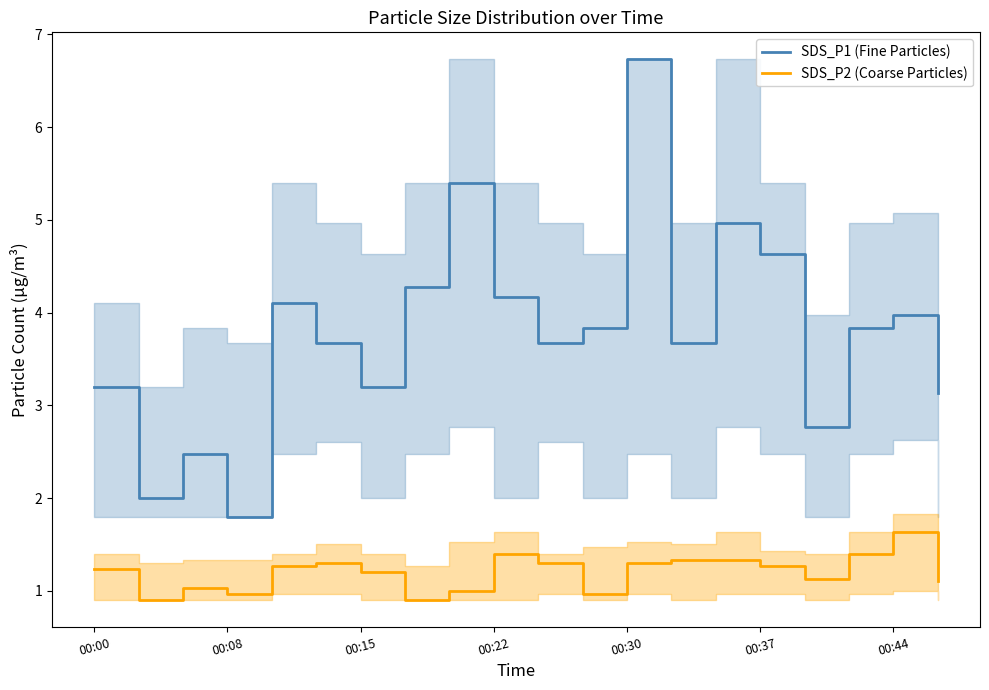

True or false: SDS_P2 (Coarse Particles) and SDS_P1 (Fine Particles) cross at least once.

False